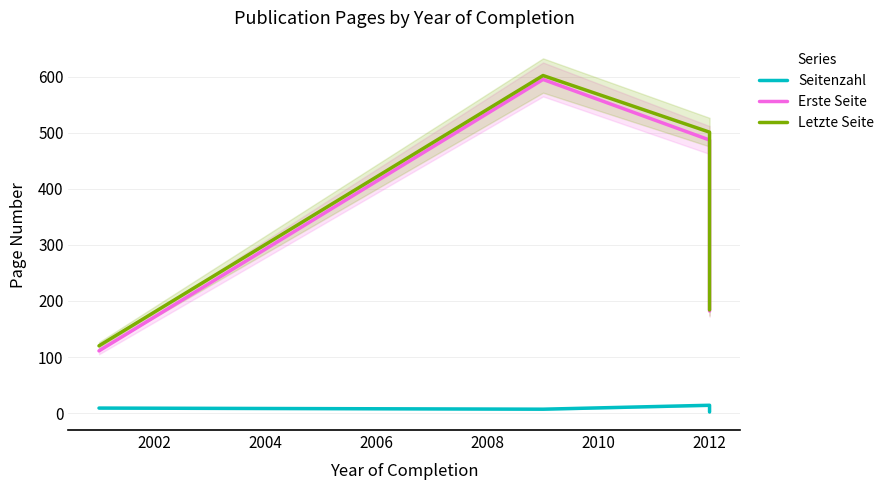

How many lines are shown in the chart?

3